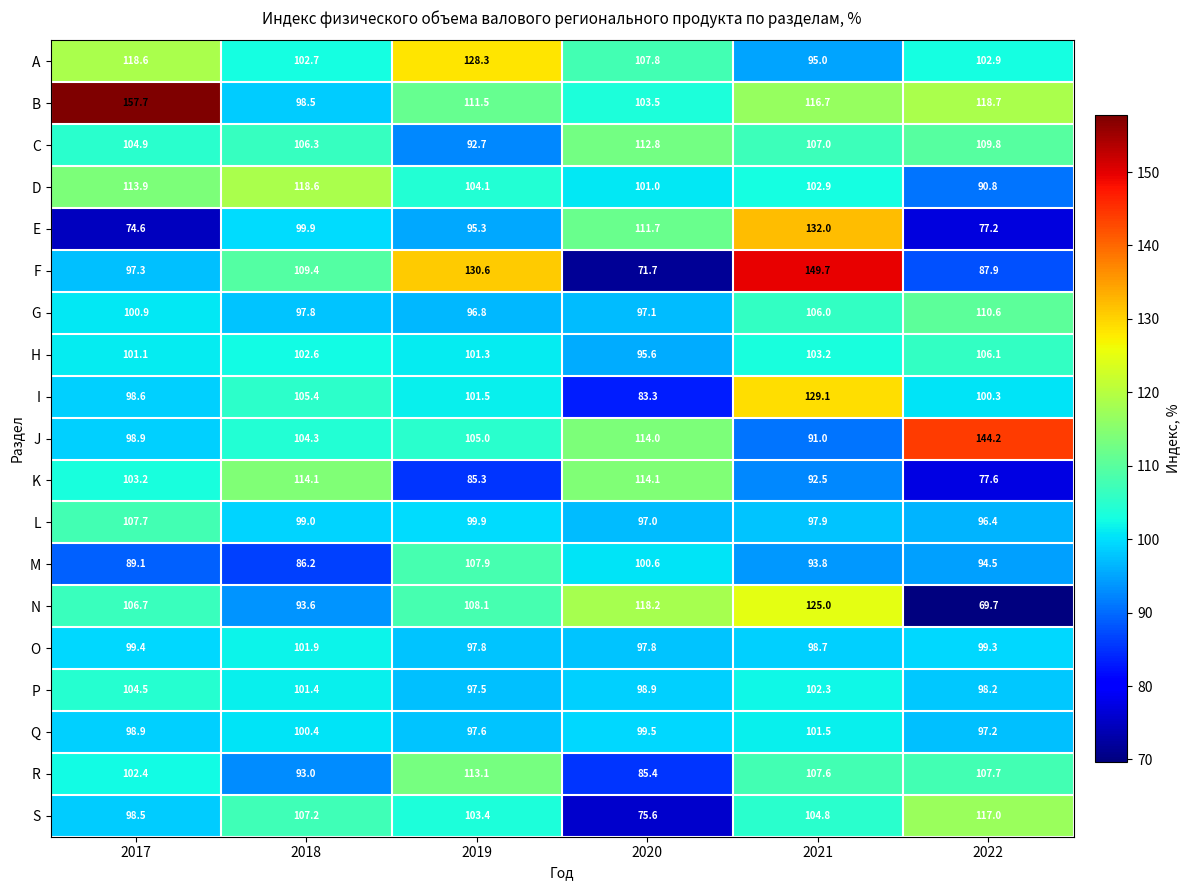

What is the smallest value displayed?

69.7